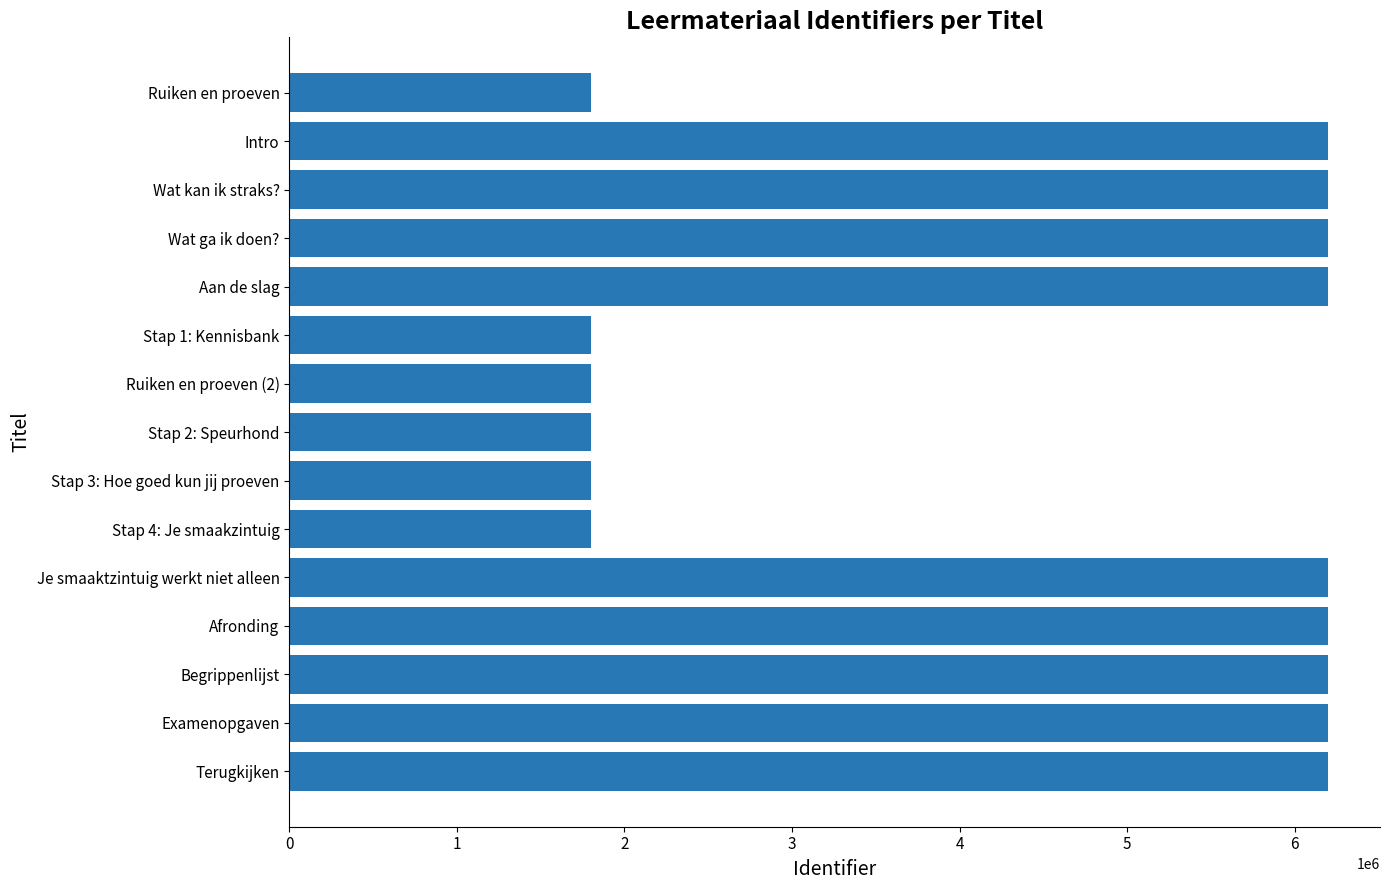

What is the change in value from Intro to Ruiken en proeven (2)?

-4396363